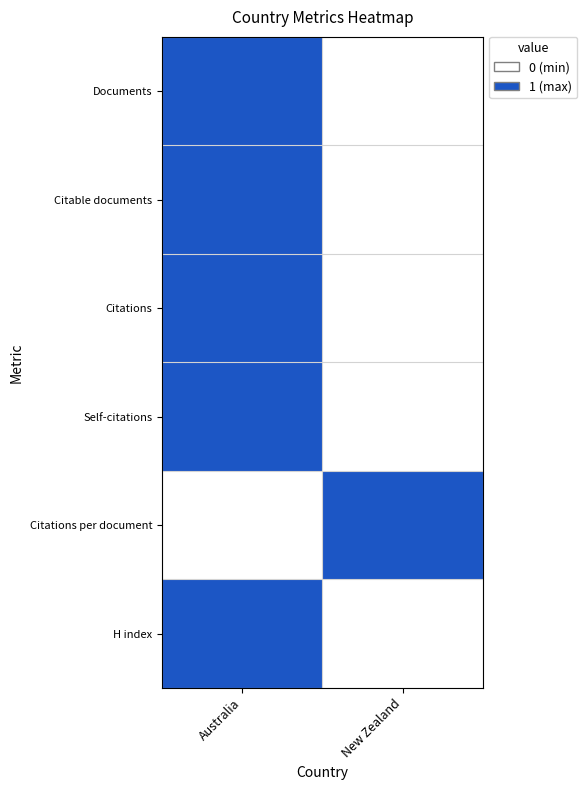

List the series in order of their peak value, highest first.

Documents, Citable documents, Citations, Self-citations, Citations per document, H index